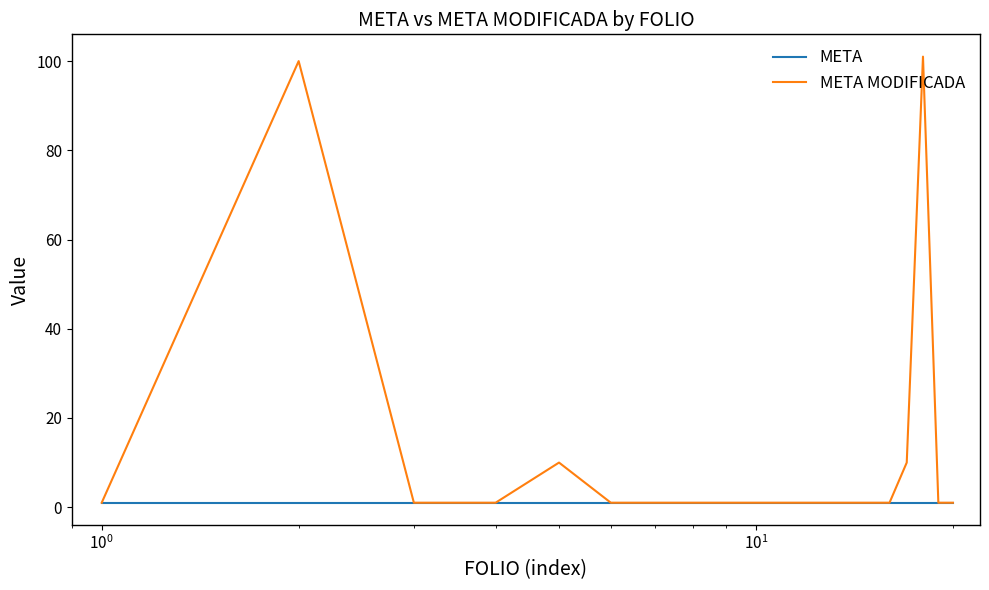

How many series are shown in this chart?

2